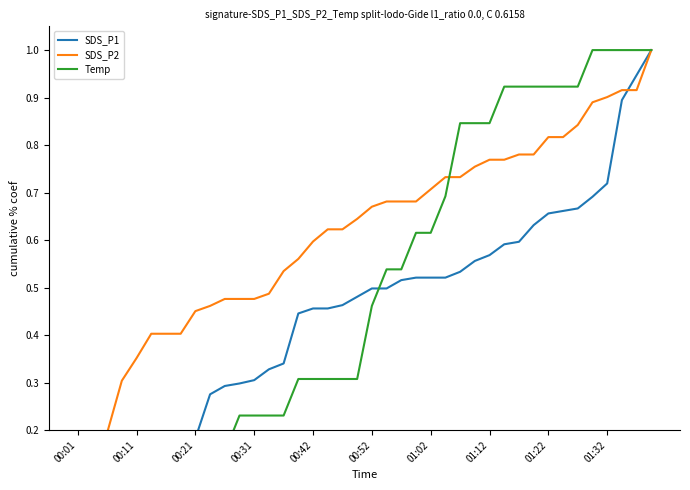

What is the difference between the maximum and minimum values in the SDS_P1 series?

1.0